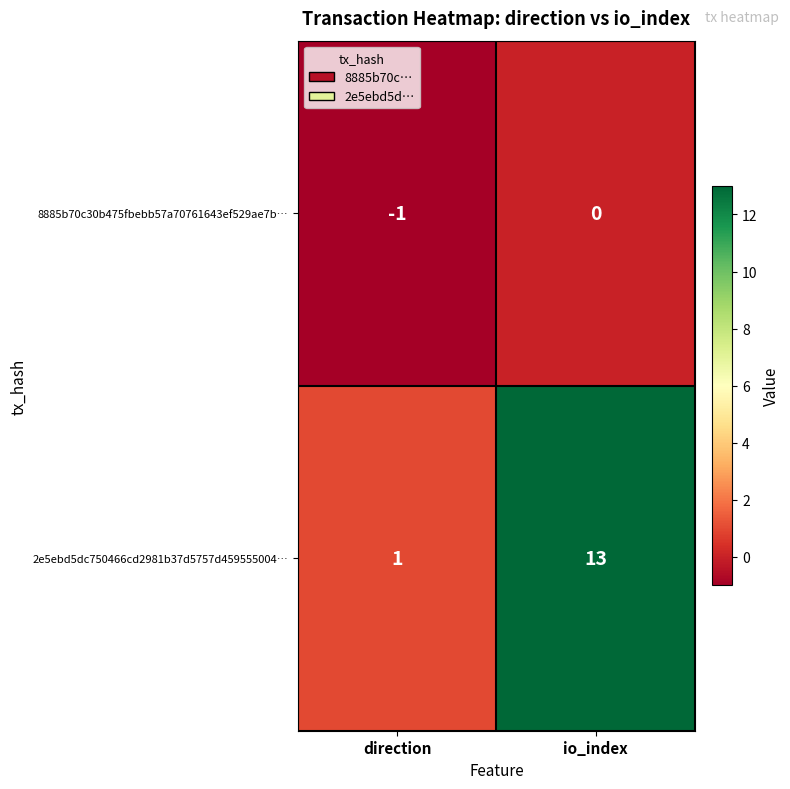

True or false: 8885b70c30b475fbebb57a70761643ef529ae7b… has a value of -1 at direction.

True